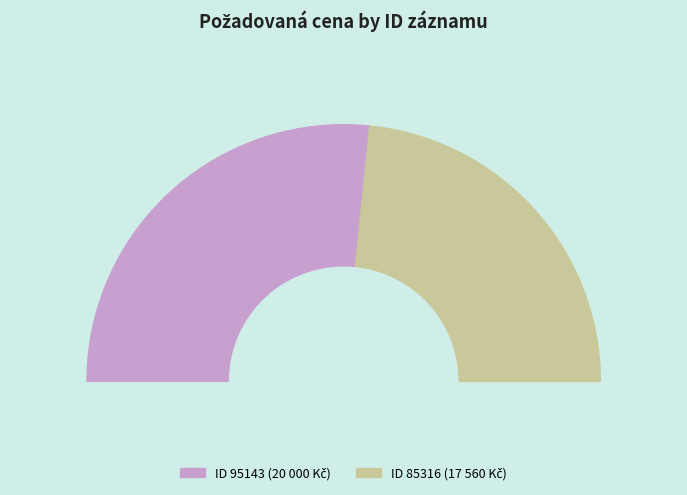

What is the smallest slice in the pie chart?

85316